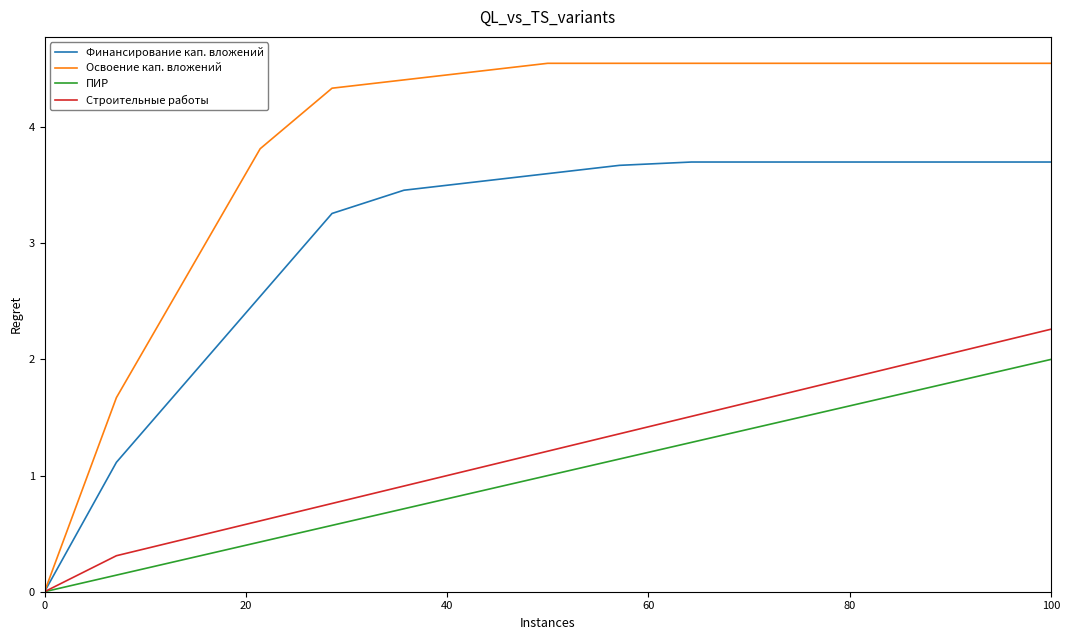

Which series has the largest total across all categories?

Освоение кап. вложений